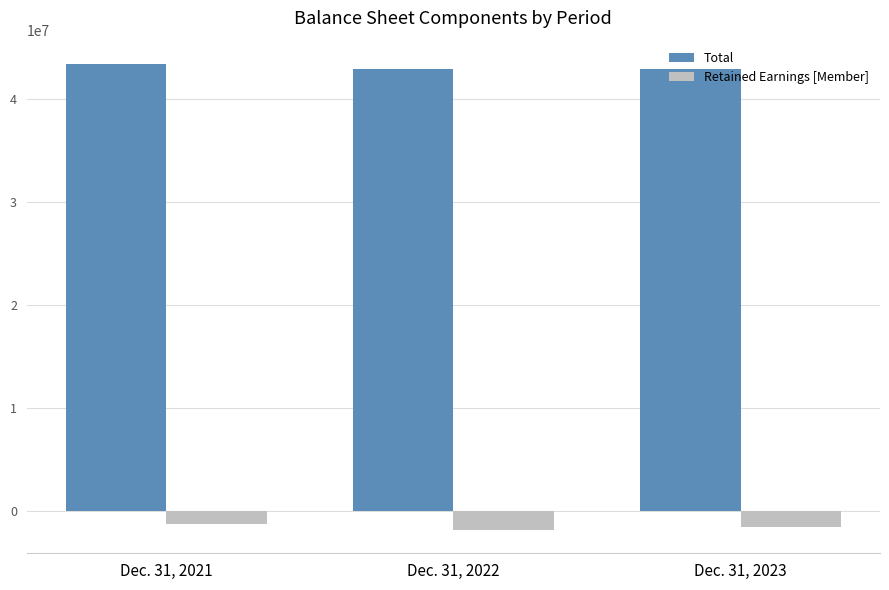

Which series has the largest total across all categories?

Total